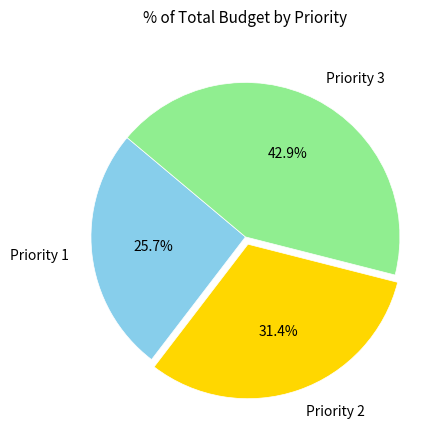

How many slices are in this pie chart?

3